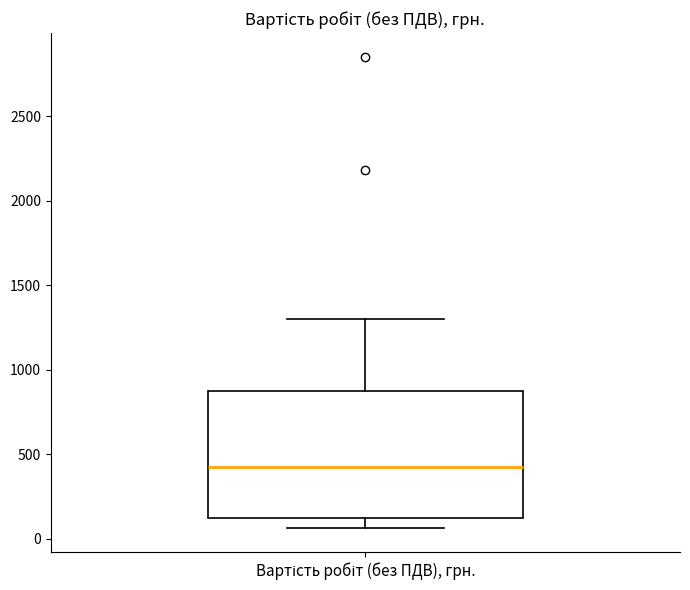

Transcribe this box plot: give where the median line is, the range the box spans, and where the two whiskers end, as read against the y-axis. The values are not printed on the chart, so give them approximately, as read against the axis.

median 450, box 100 to 900, whiskers 50 to 1300